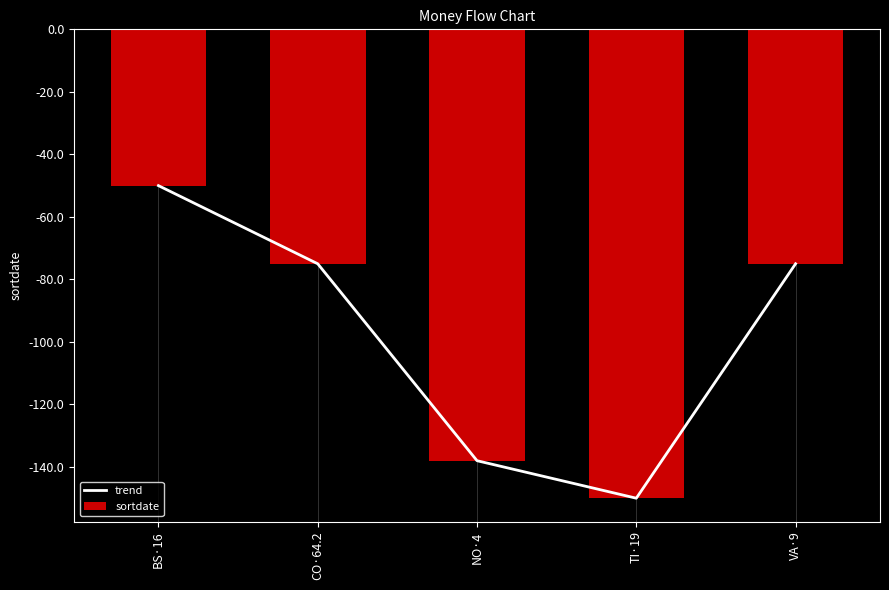

What is the minimum value for sortdate?

-150